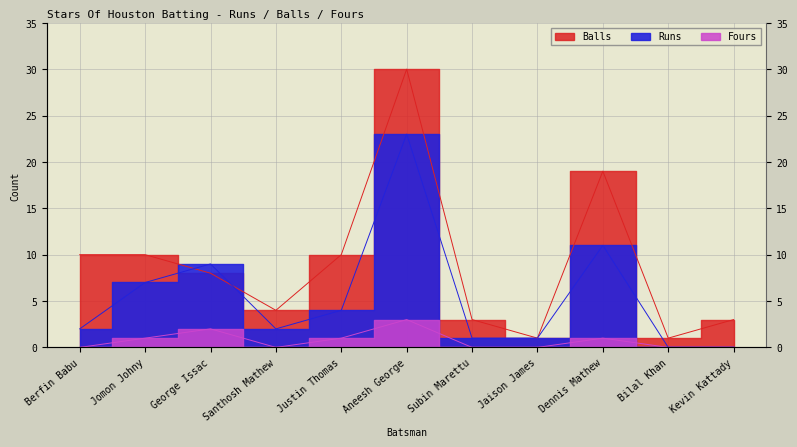

What position from the left is Justin Thomas?

5